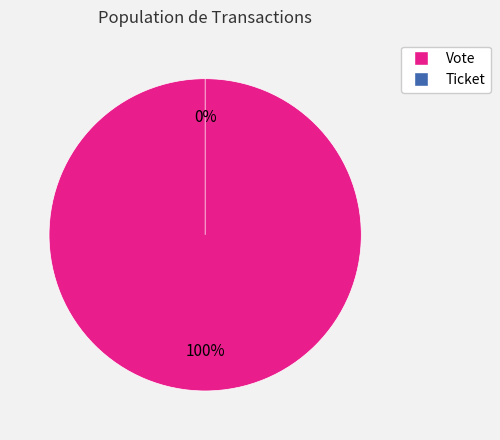

Count the number of slices in the pie.

2